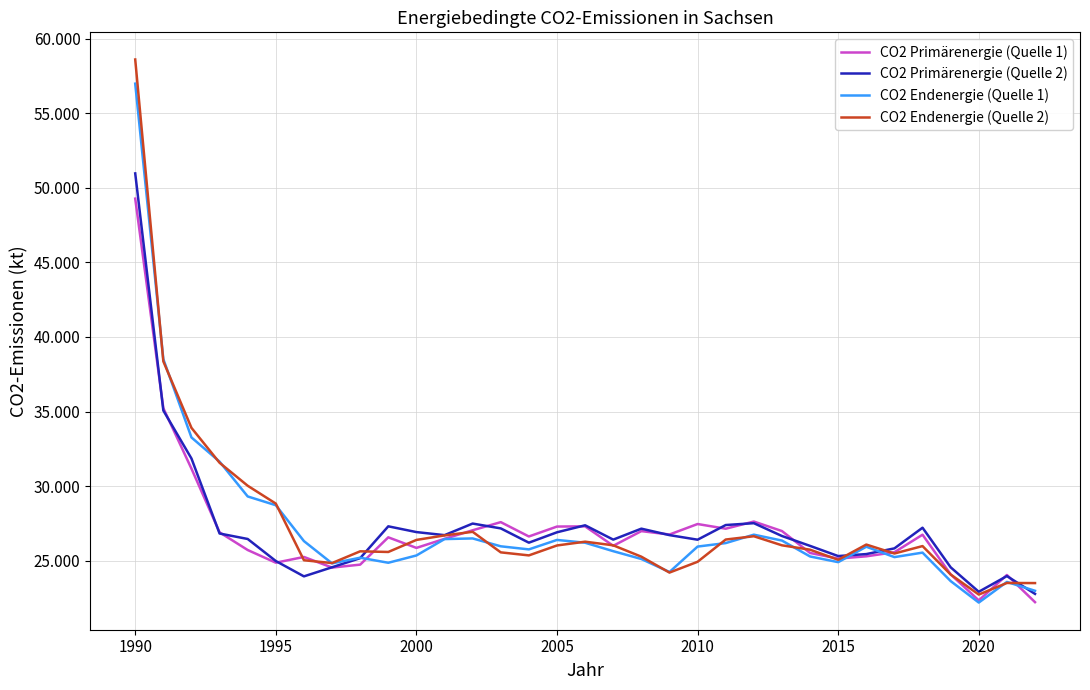

What is the highest value of the CO2 Primärenergie (Quelle 2) series?

50970